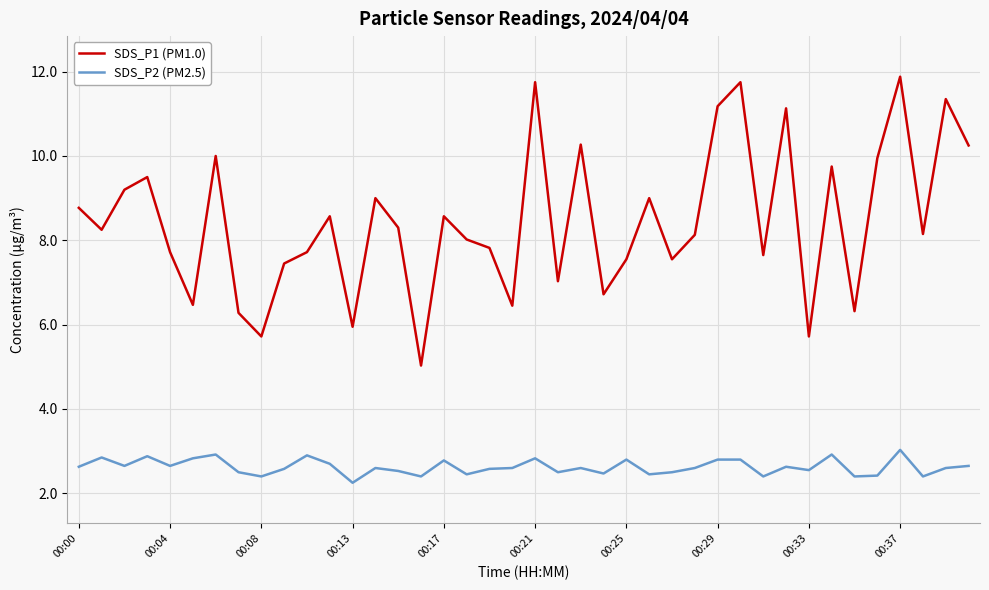

Which series has the largest total across all categories?

SDS_P1 (PM1.0)